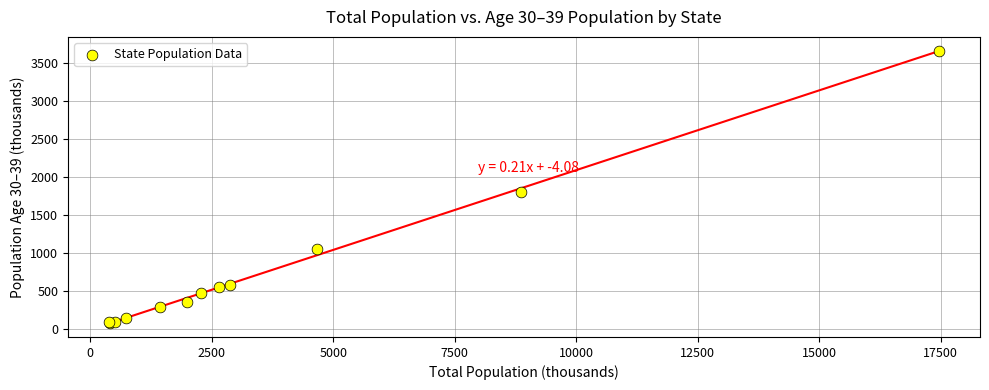

What Y value in the scatter plot is closest to 1869?

1801.9